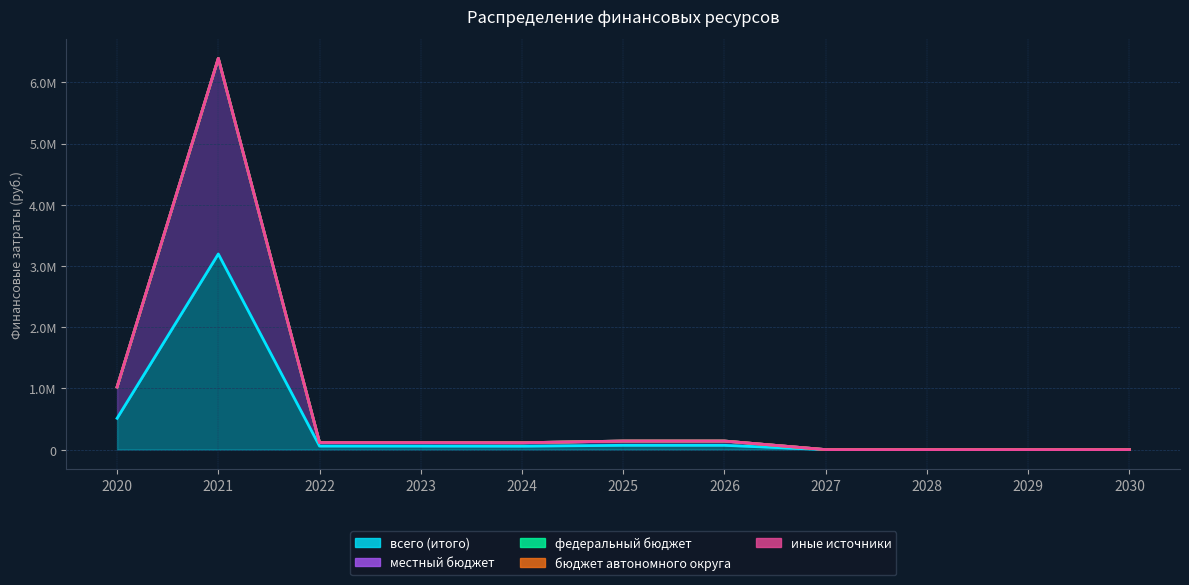

At which category is the sum across all series the highest?

2021